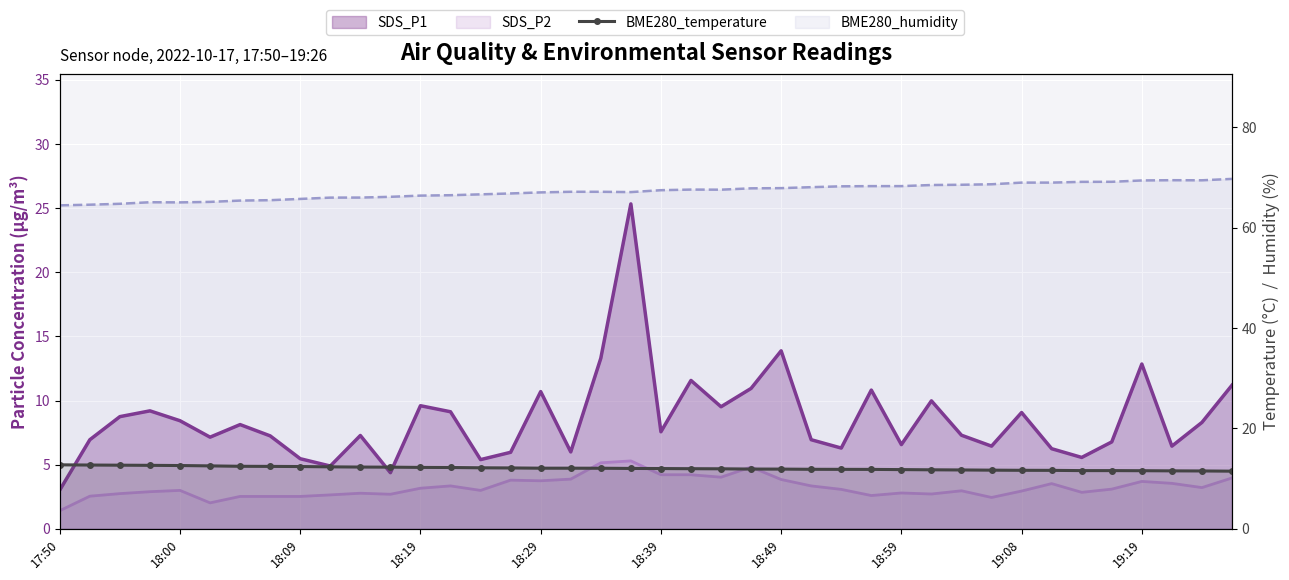

What is the change in value from 18:19 to 18:59?

-0.4